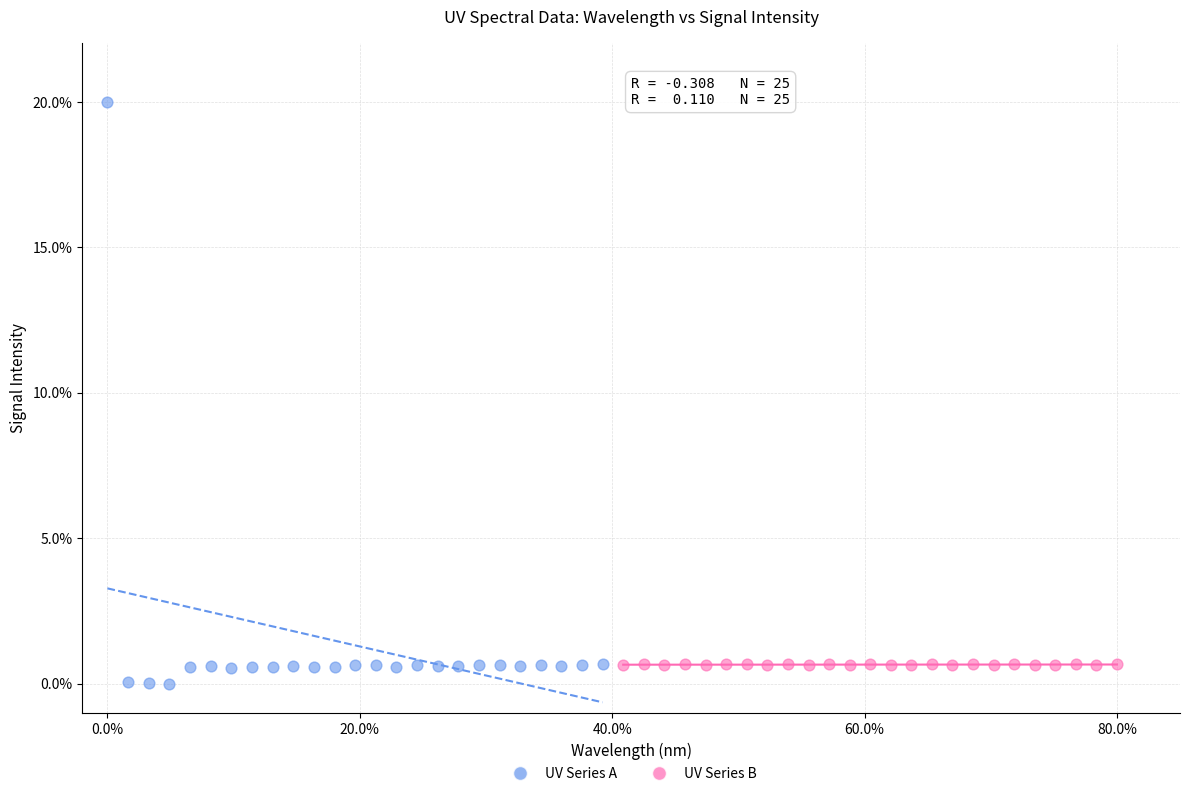

Which series reaches the maximum Y coordinate?

UV Series A